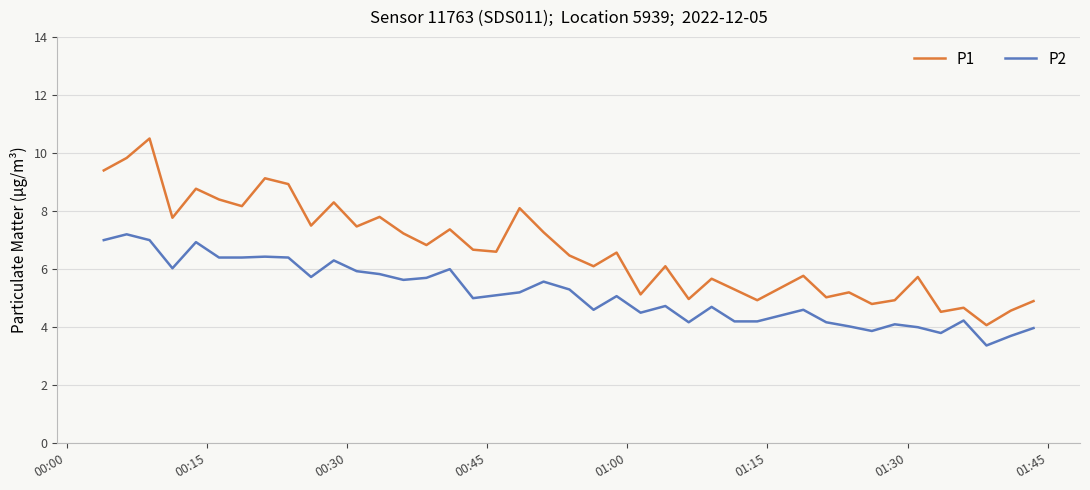

What is the difference between the second highest and second lowest values in the P2 series?

3.3